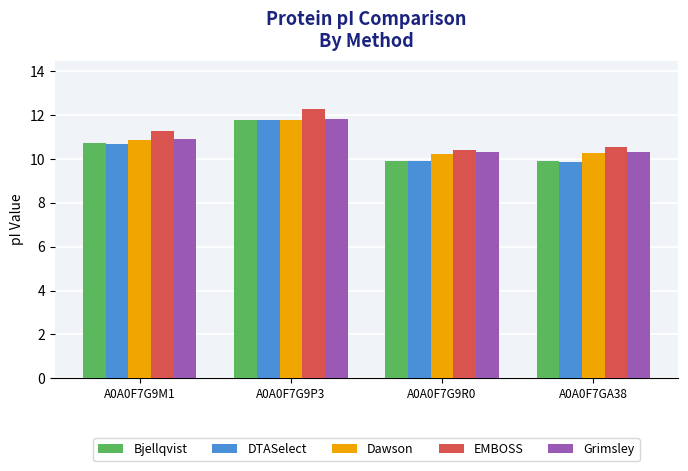

What position from the right is A0A0F7G9M1?

4